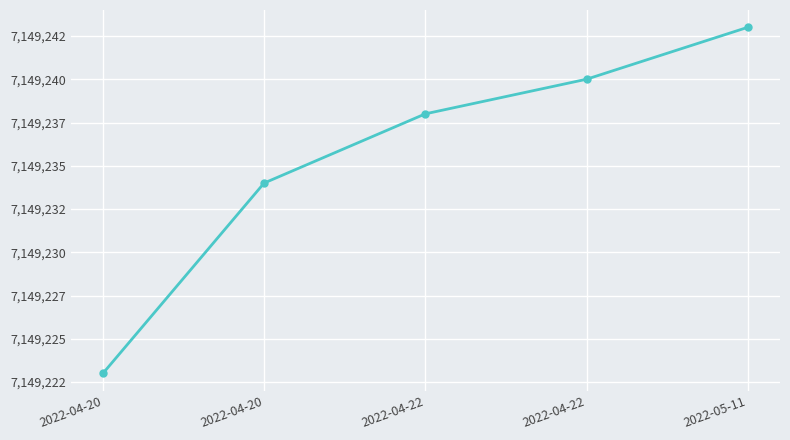

List the labels in order of value, smallest first.

2022-04-20, 2022-04-20, 2022-04-22, 2022-04-22, 2022-05-11